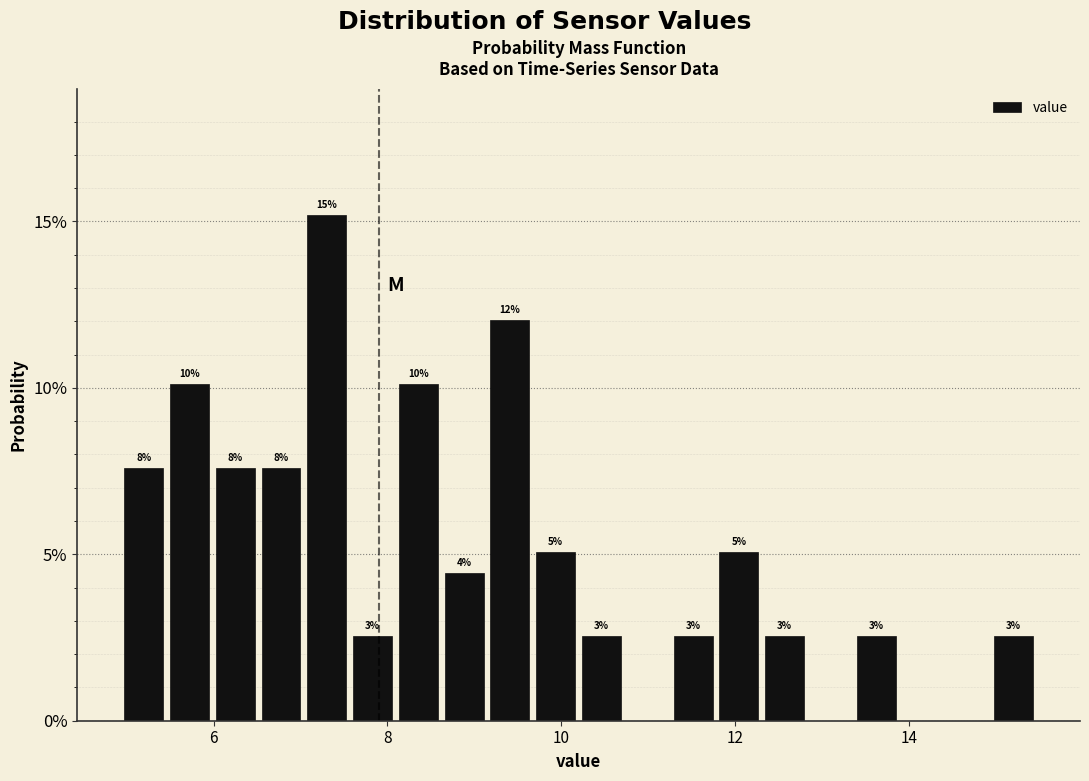

Read against the x-axis, roughly where is the centre of the tallest bar?

7.4